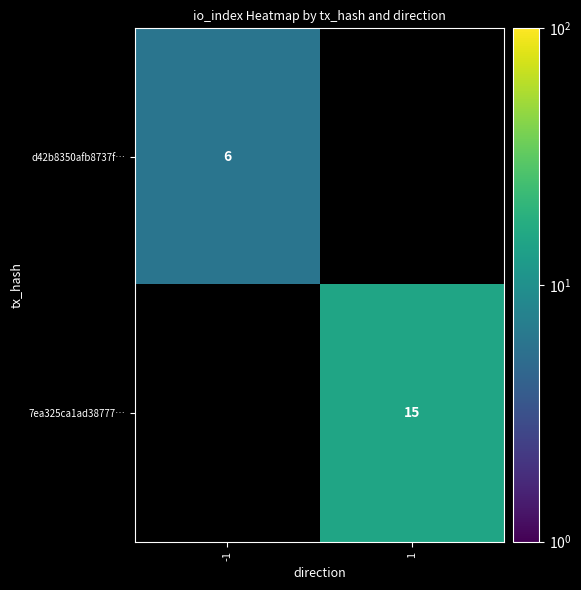

The value of 7ea325ca1ad38777… at 1 is 3.6. True or false?

False